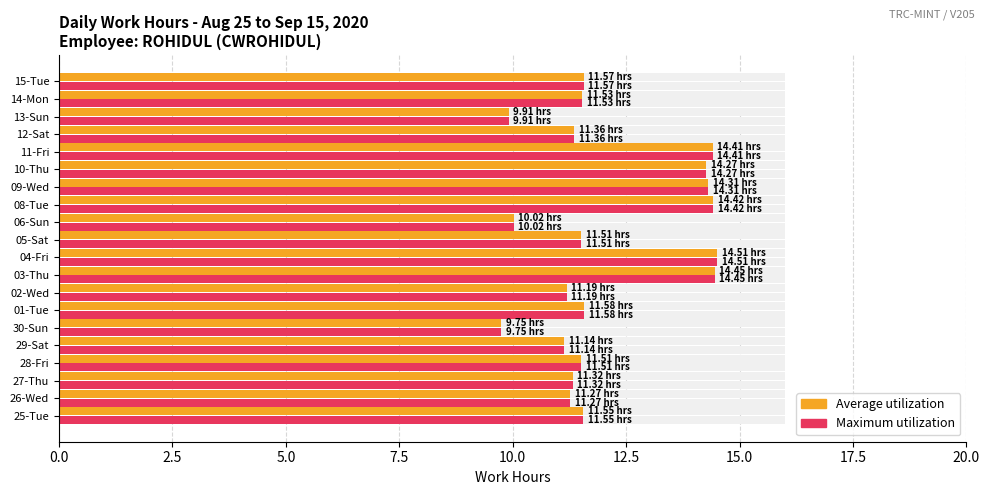

Does the chart contain stacked bars?

No